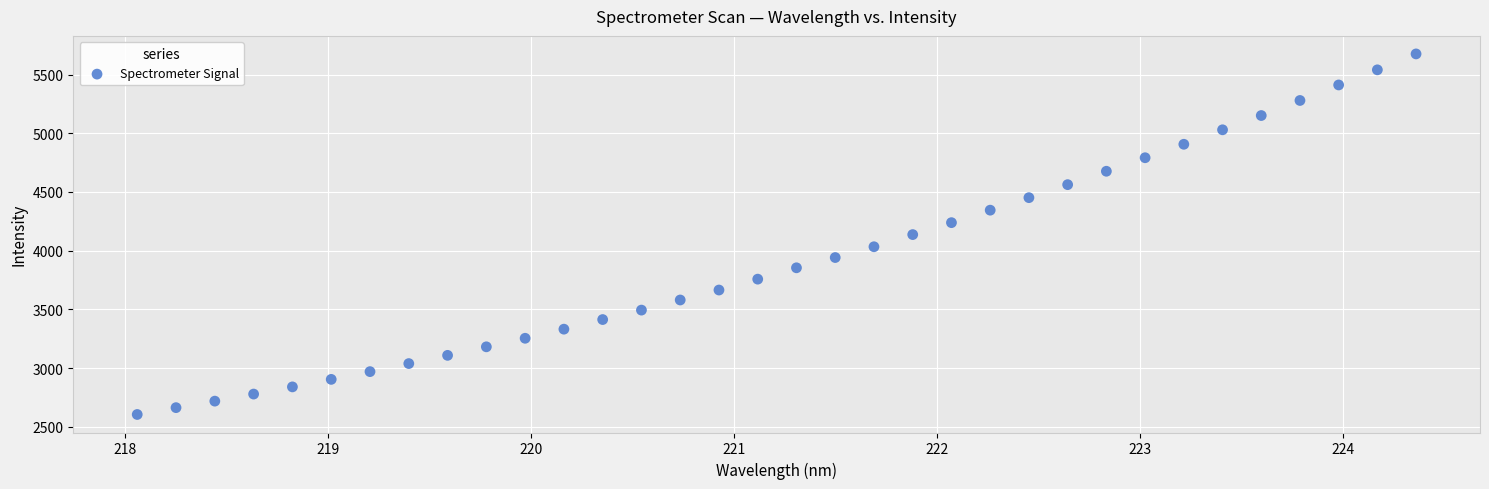

What is the range of Y values (max minus min)?

3070.0